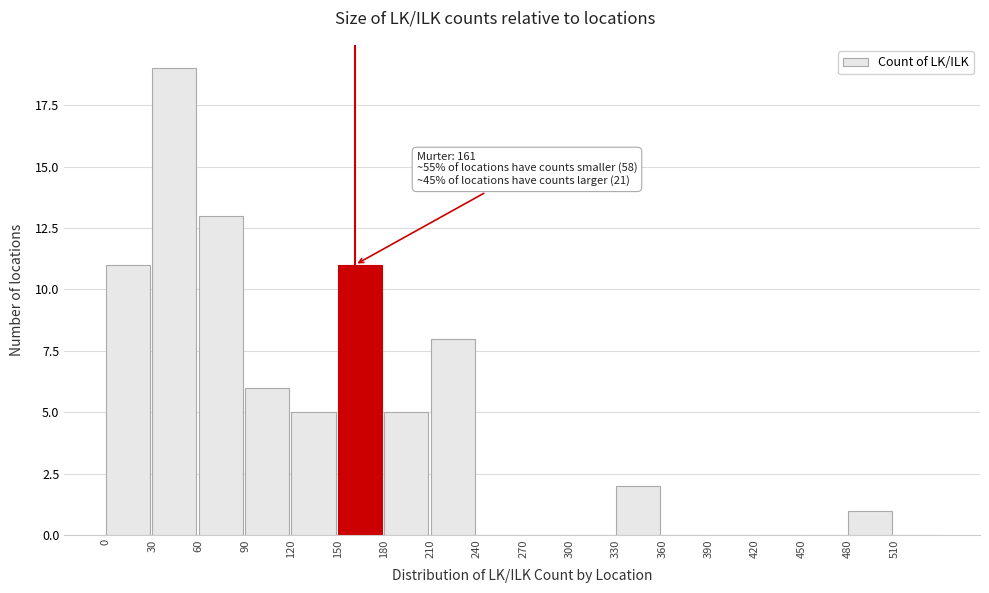

Over which range of the x-axis is the bar tallest?

30 to 60